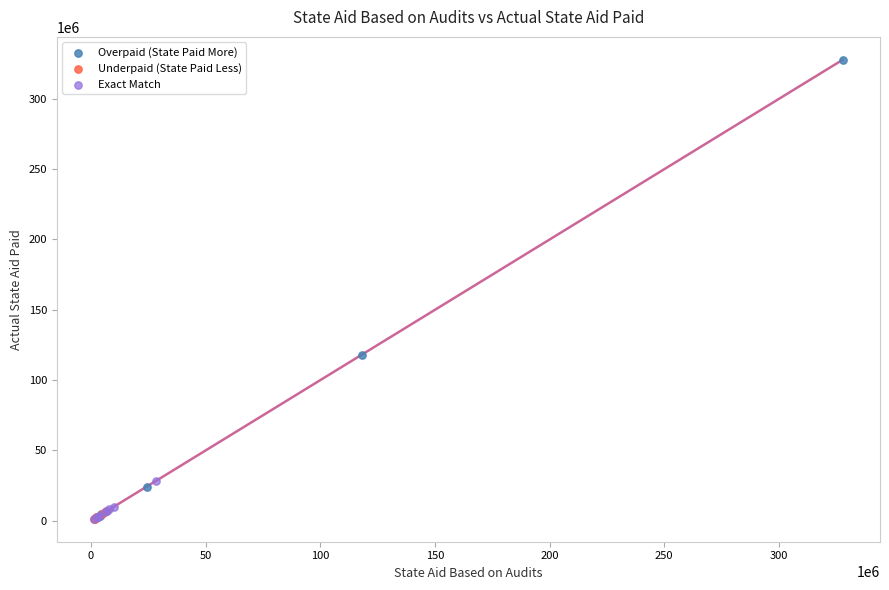

Which series contains the highest Y value?

Overpaid (State Paid More)